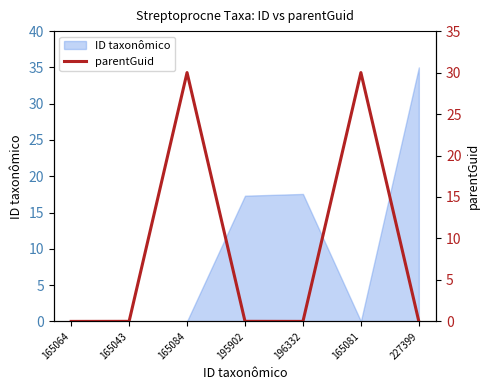

What is the difference between the values at 165081 and 227399?

30.0